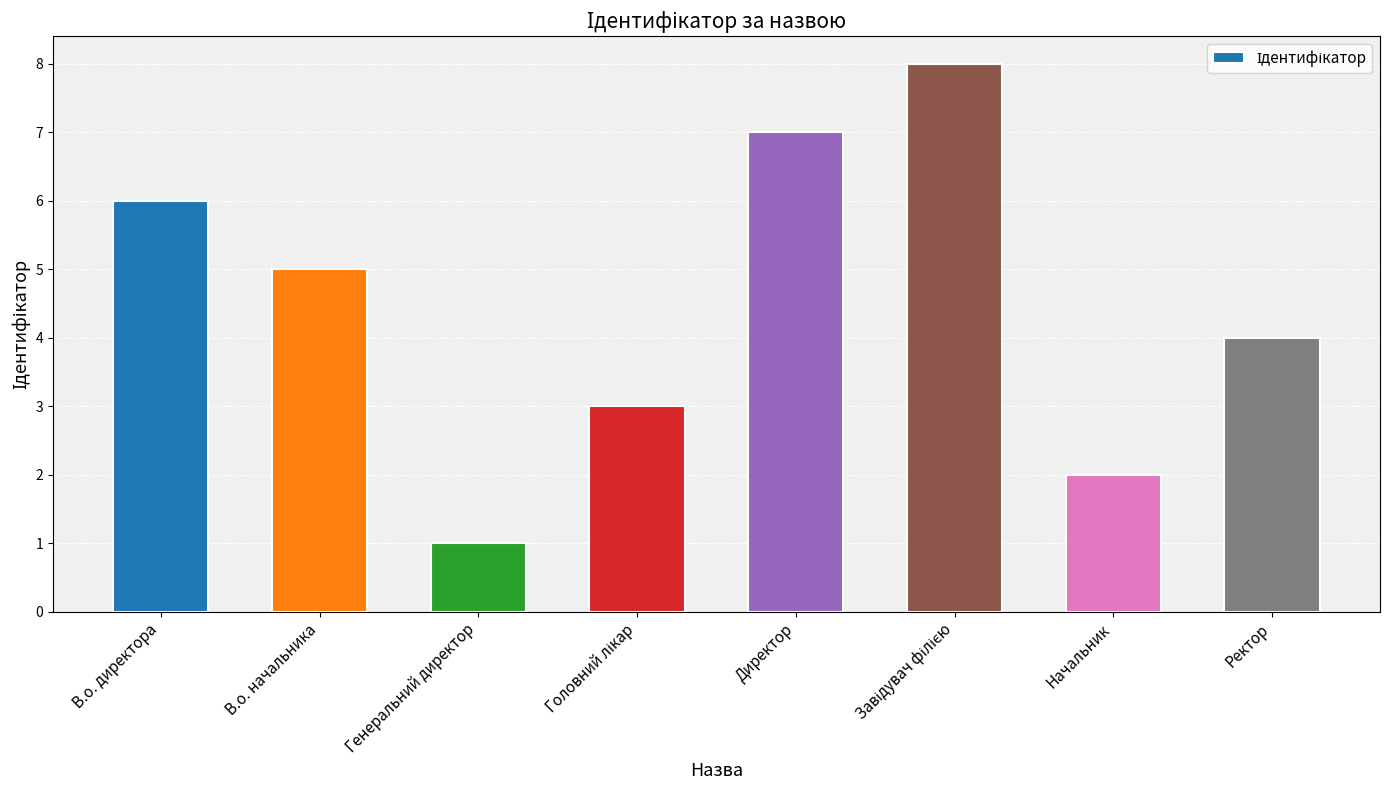

True or false: the data shows 4 at Ректор.

True